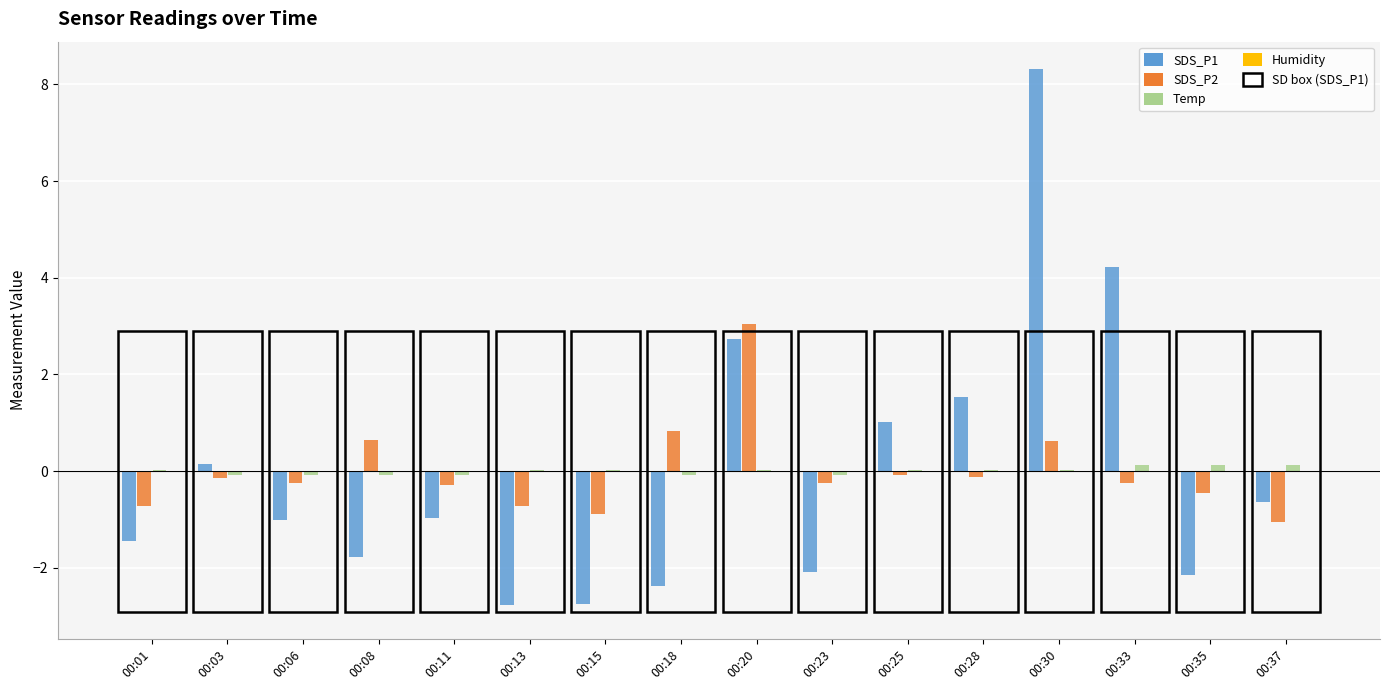

Is the value of SDS_P1 at 00:35 greater than the value of SDS_P2 at 00:18?

No